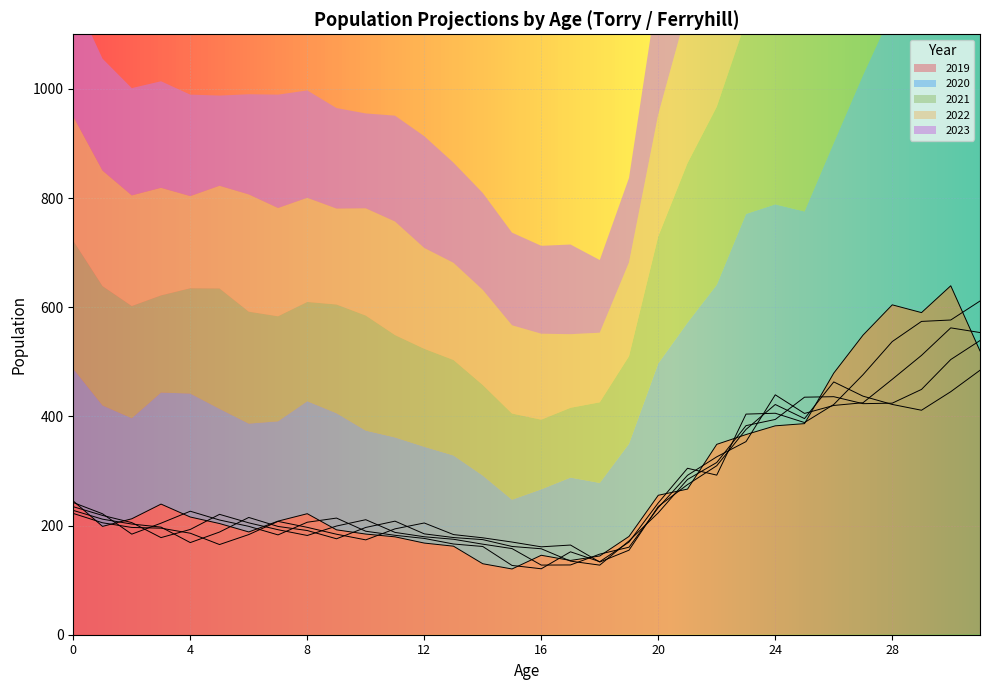

How many lines are shown in the chart?

5